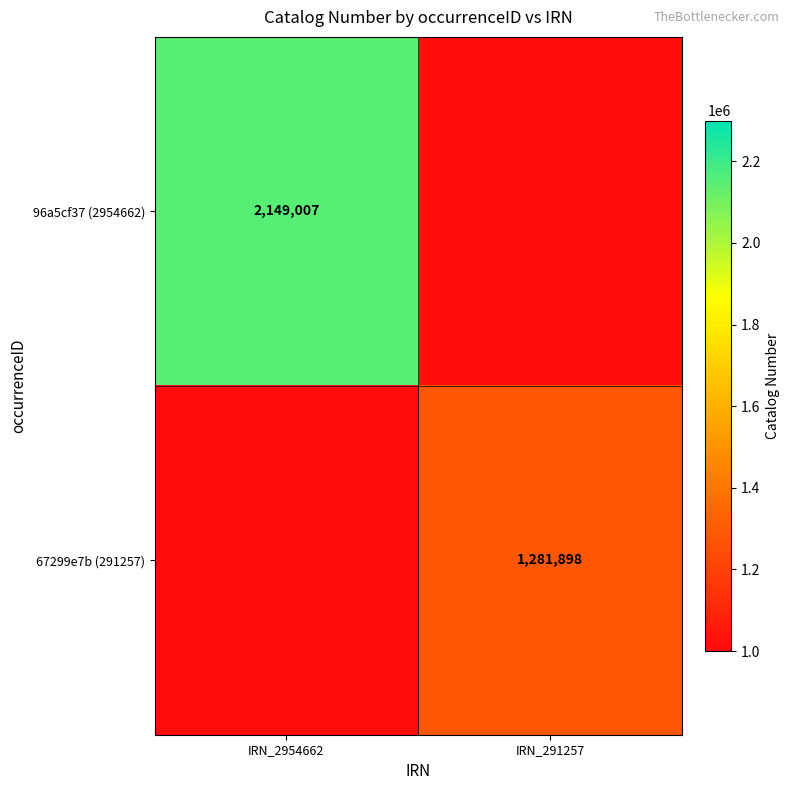

Which label corresponds to the largest value in the chart?

IRN_2954662